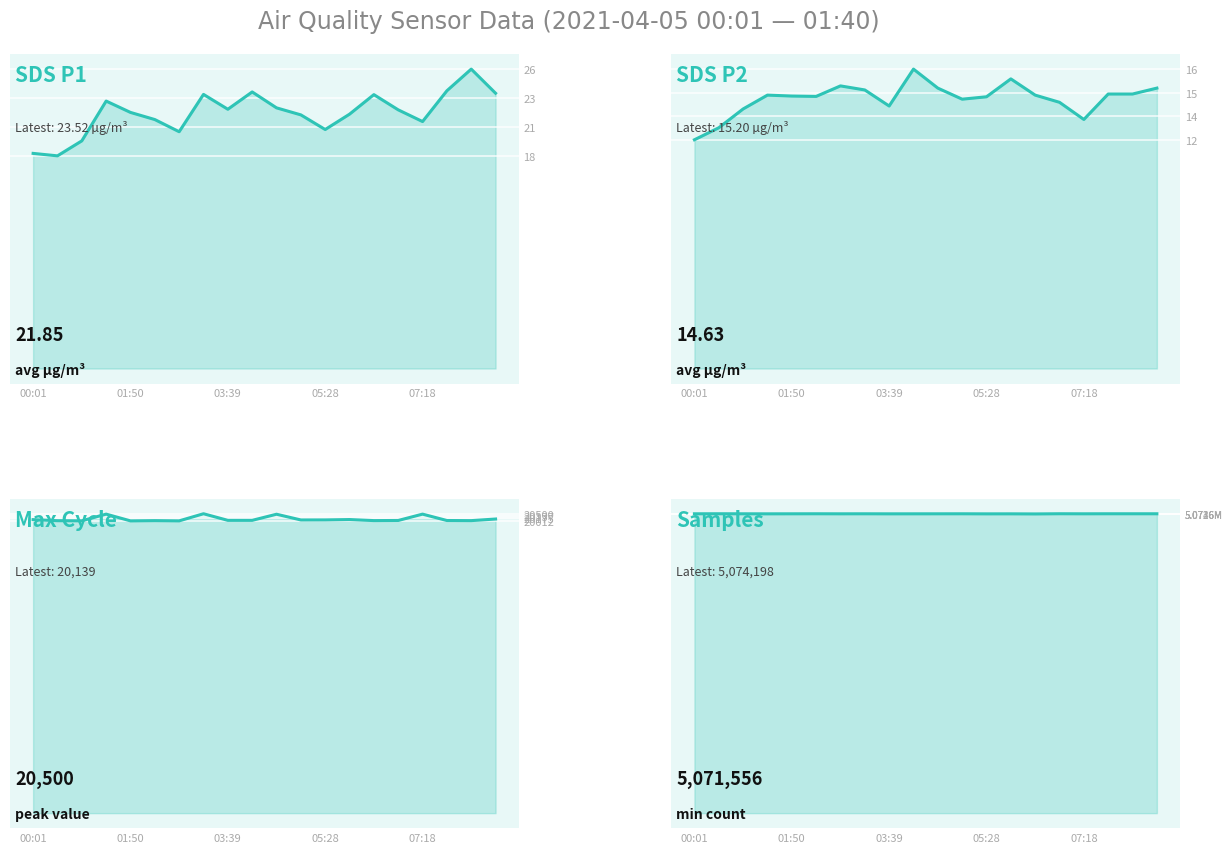

What is the maximum value shown in the chart?

20500.0